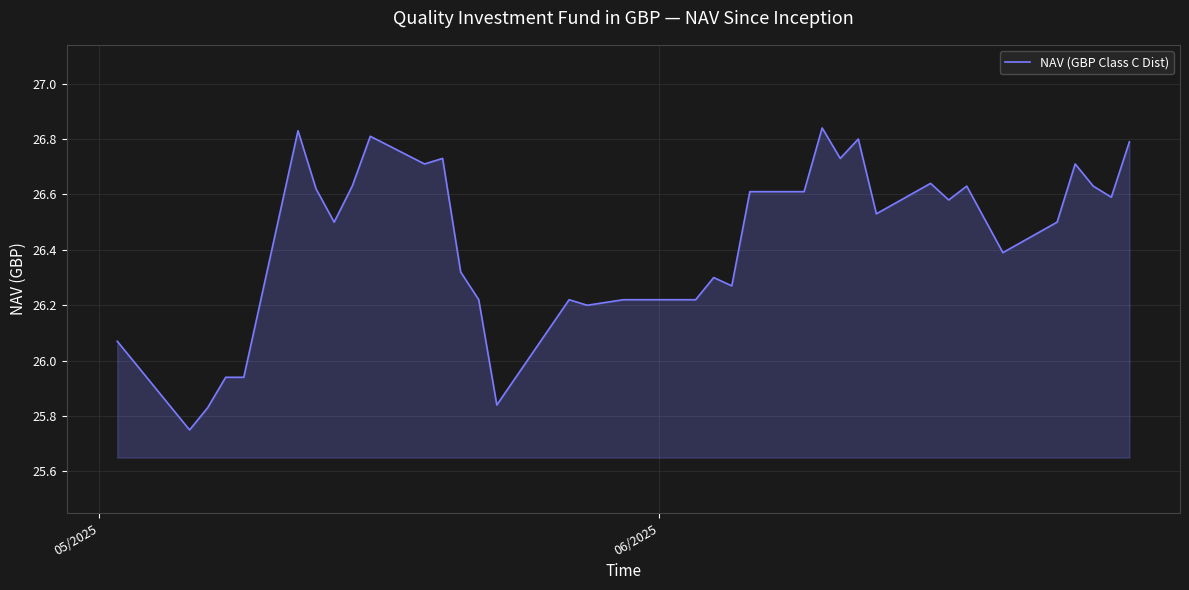

What is the difference between the maximum and minimum values?

1.1